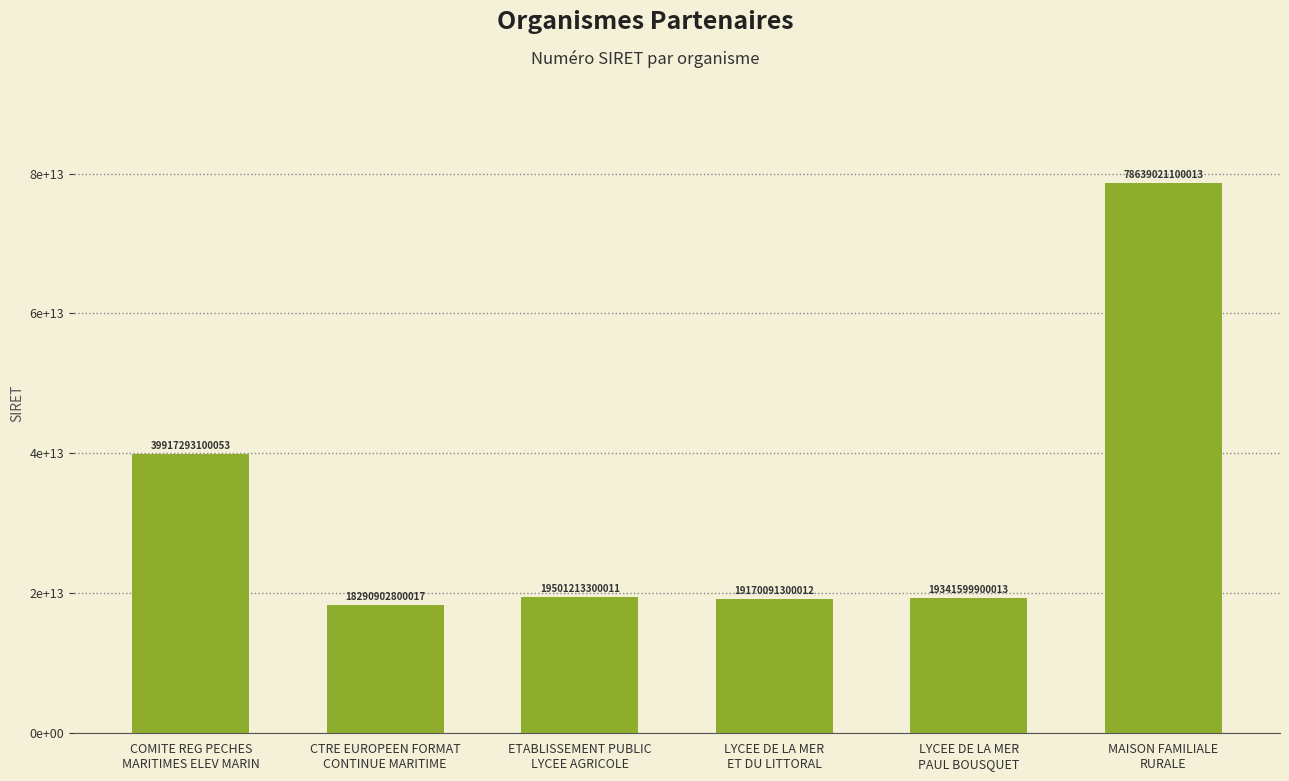

Approximately how many times larger is the value at LYCEE DE LA MER
PAUL BOUSQUET compared to LYCEE DE LA MER
ET DU LITTORAL?

1.0